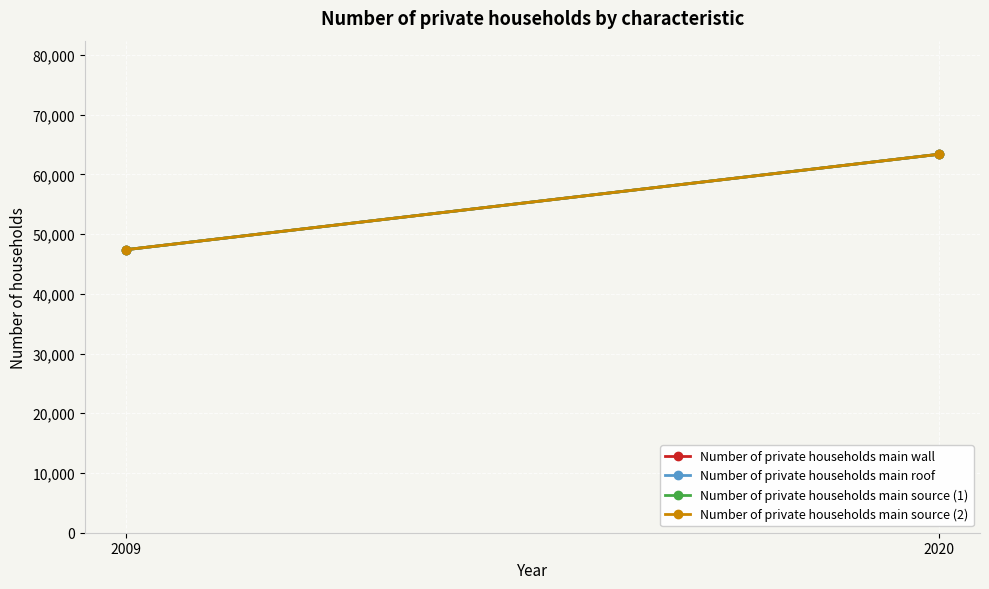

Reading right to left, extract all data points from this chart.

Number of private households main wall: 63365	47373
Number of private households main roof: 63365	47373
Number of private households main source (1): 63365	47373
Number of private households main source (2): 63365	47373